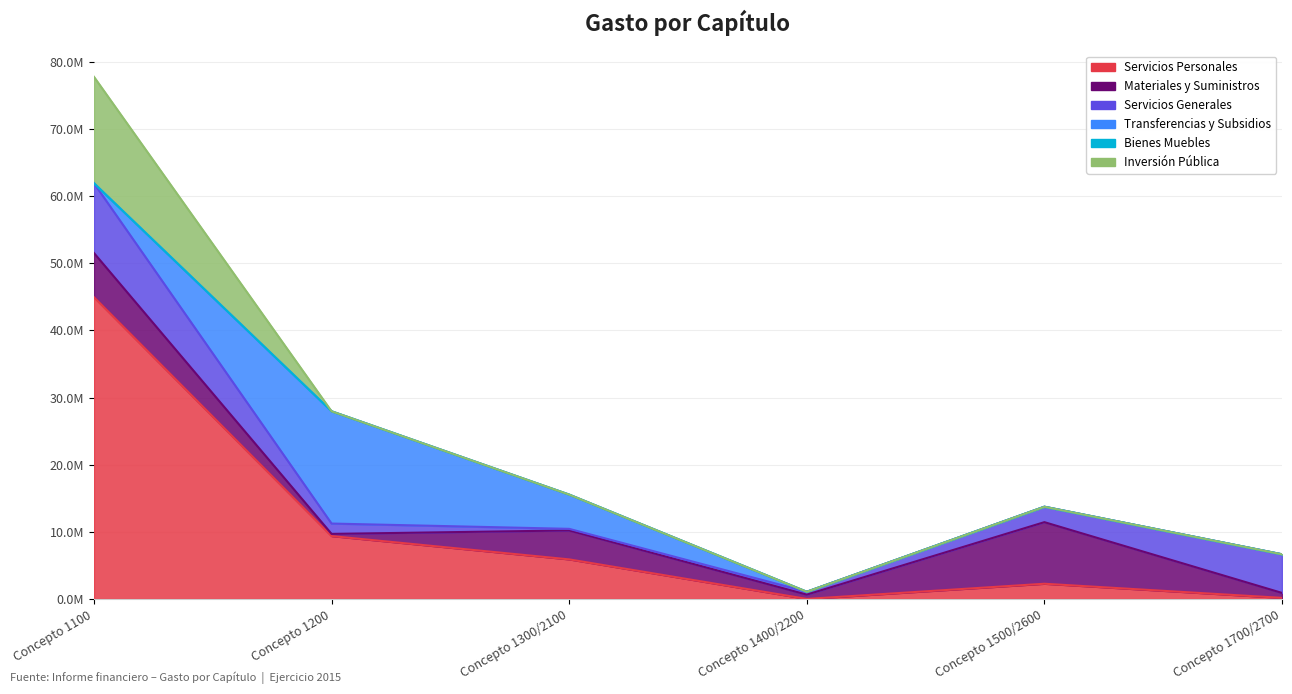

List the labels in order of Inversión Pública value, smallest first.

Concepto 1200, Concepto 1300/2100, Concepto 1400/2200, Concepto 1500/2600, Concepto 1700/2700, Concepto 1100